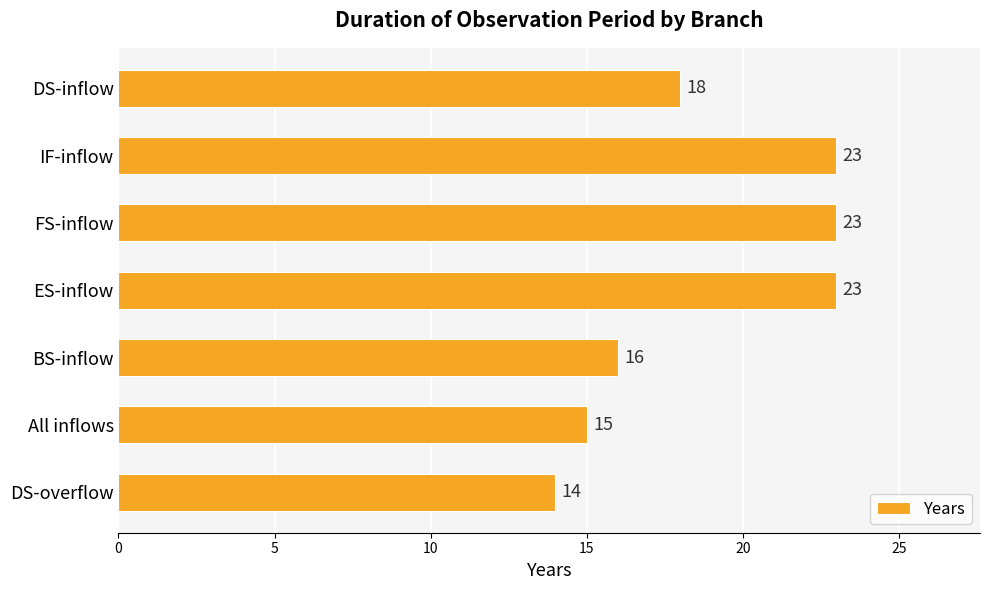

What is the ratio of the value at FS-inflow to the value at DS-overflow?

1.6